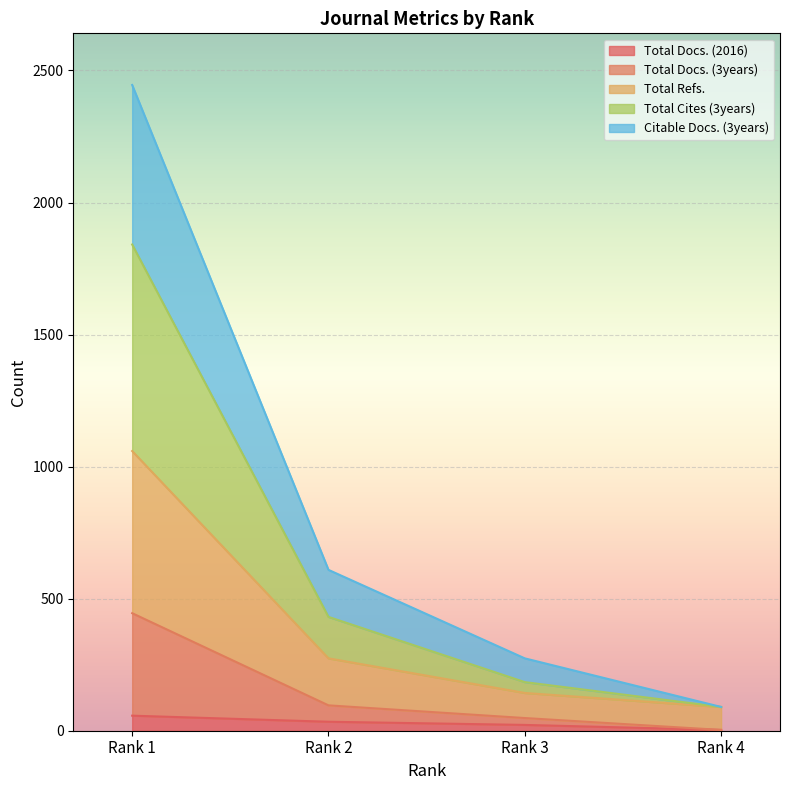

What is the difference between the maximum and minimum values in the Total Docs. (2016) series?

54